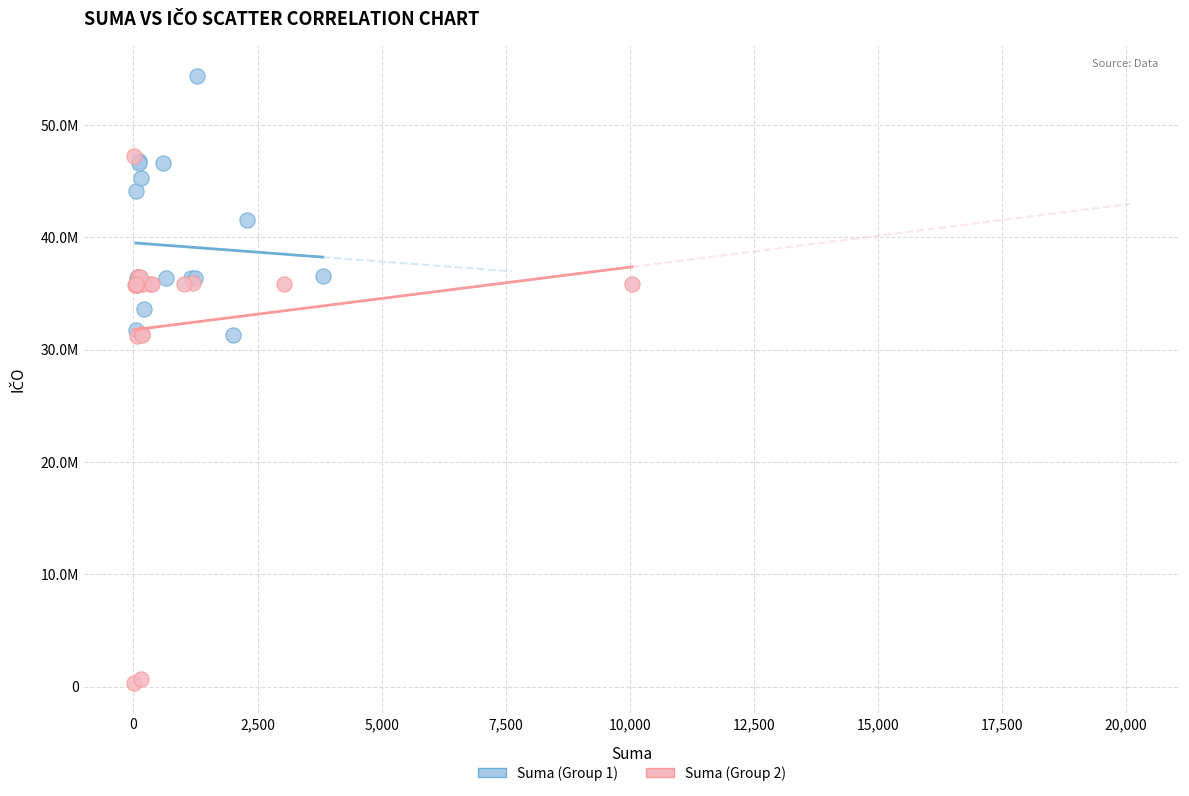

Which series contains the highest Y value?

Suma (Group 1)